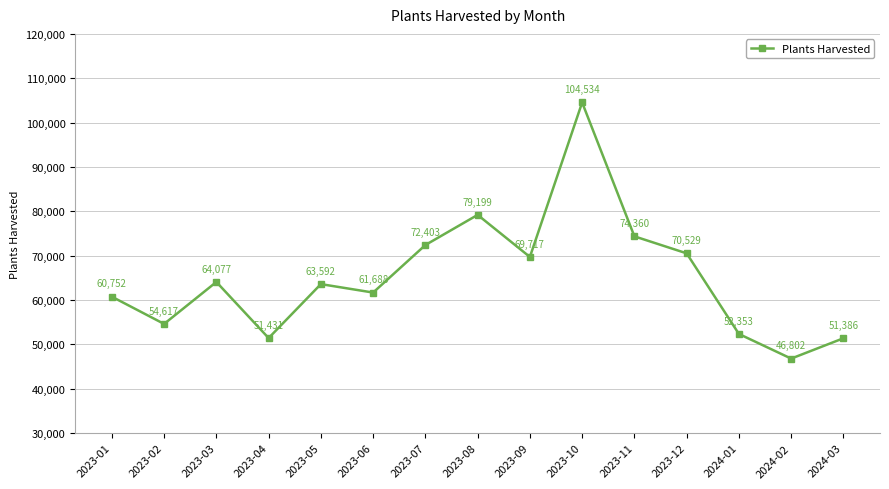

How many lines are shown in the chart?

1